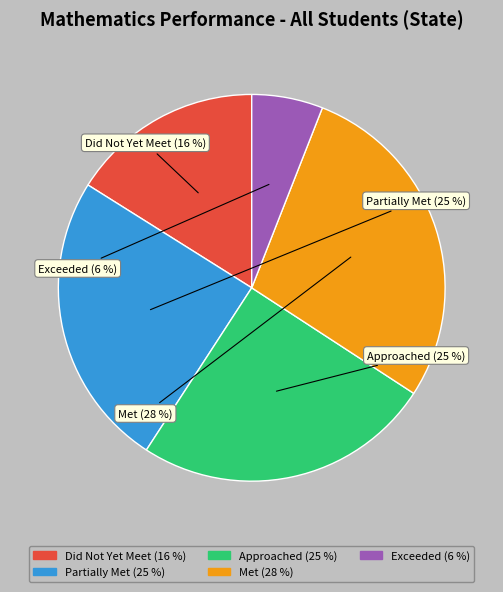

To the nearest percent, what is the difference between the largest and smallest slice percentages?

22%